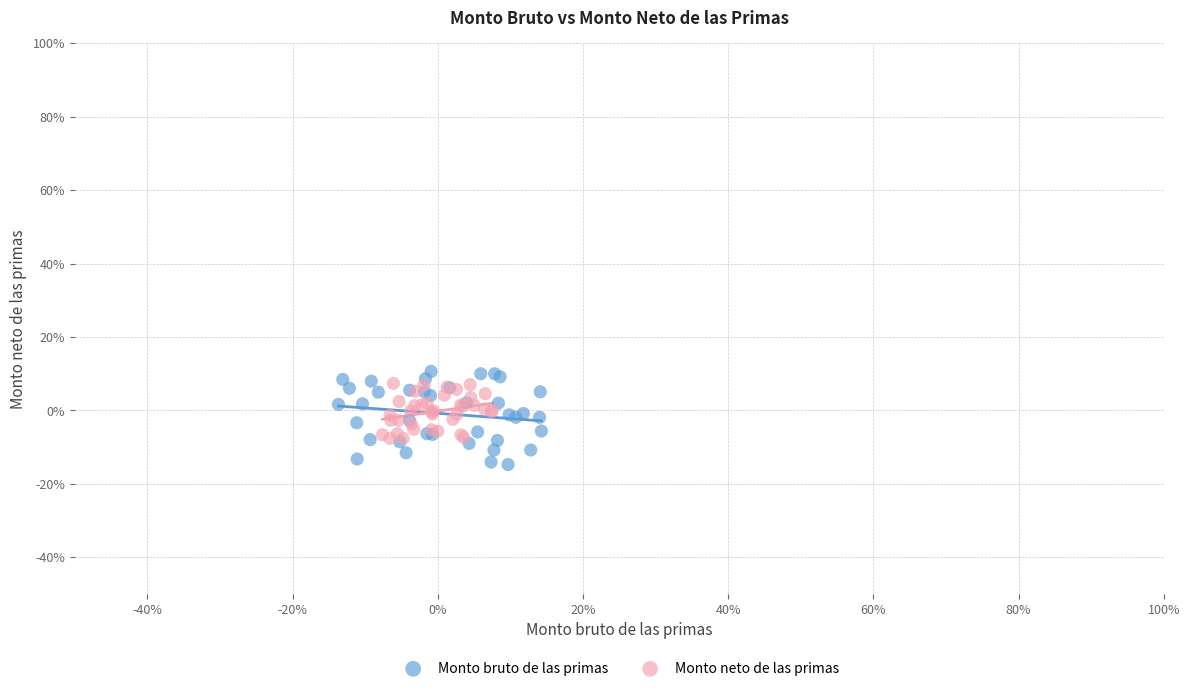

Which series reaches the maximum Y coordinate?

Monto bruto de las primas